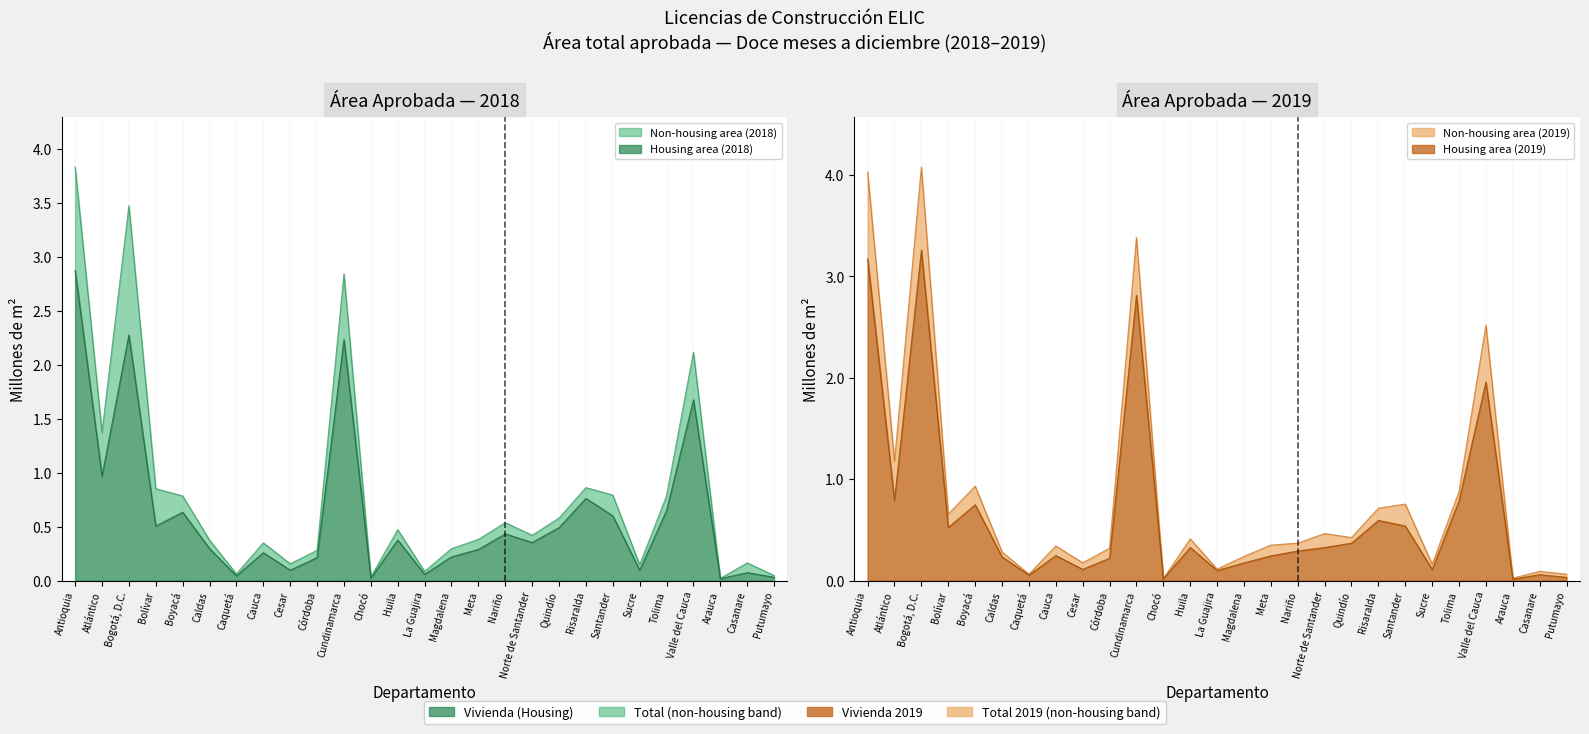

What is the label of the 25th point from the right?

Bogotá, D.C.